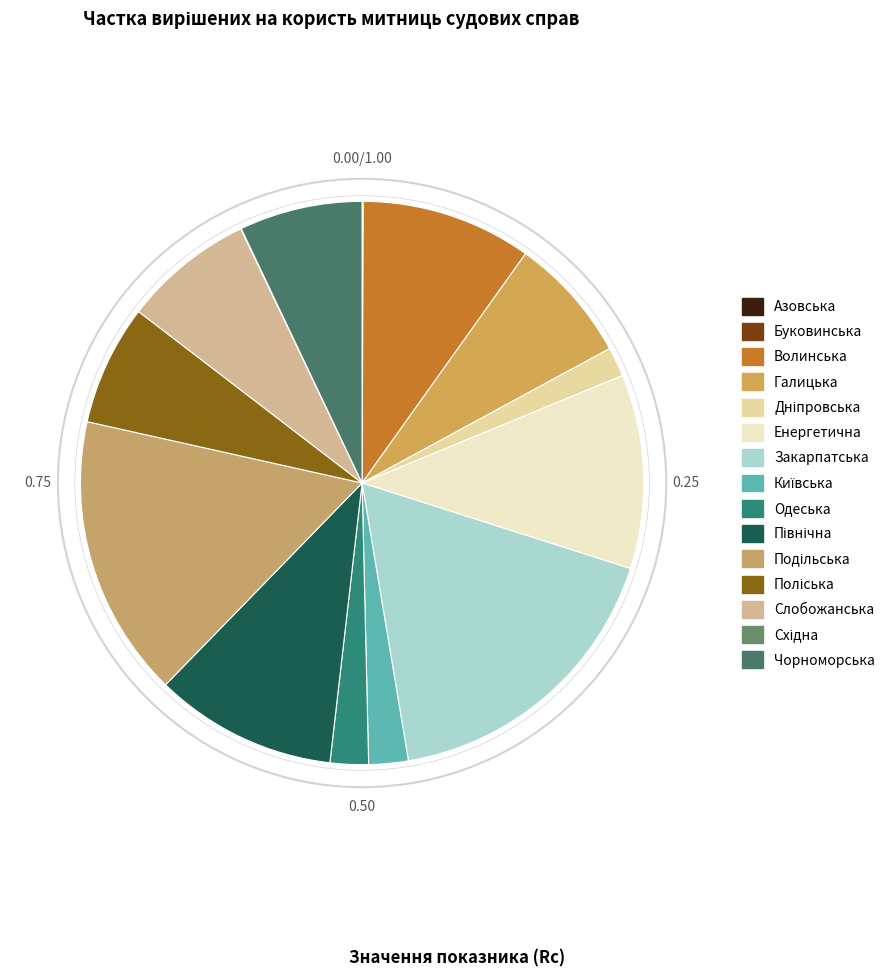

True or false: Чорноморська accounts for 7% of the total.

True